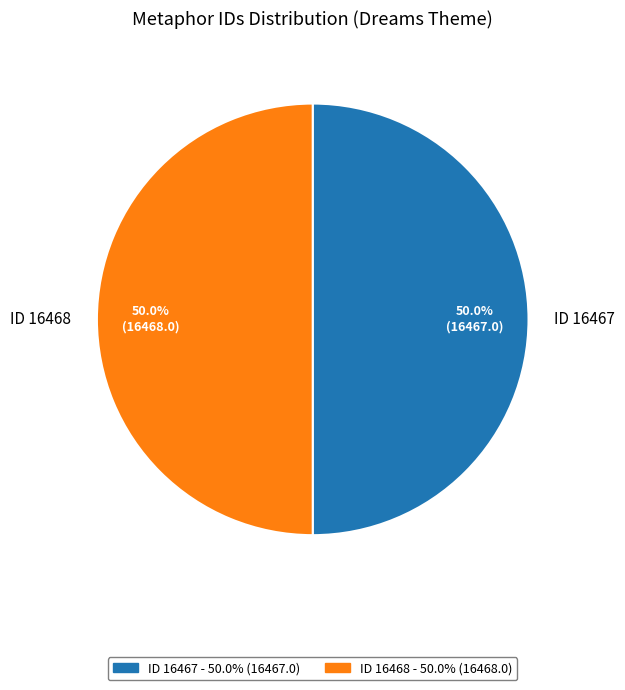

What portion of the pie excludes ID 16467?

50.0%